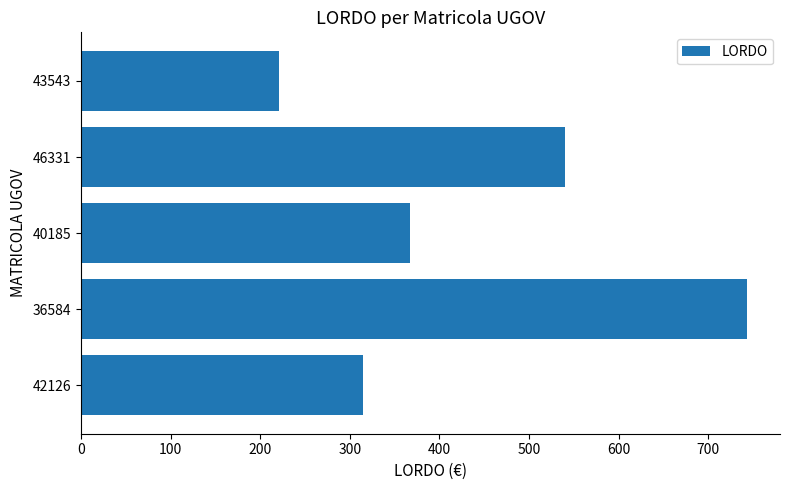

True or false: the data shows 539.7 at 46331.

True